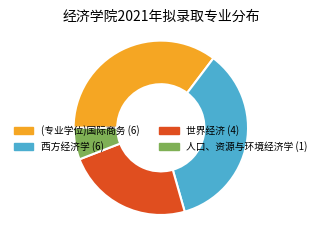

Does 世界经济 represent more than half of the total?

No